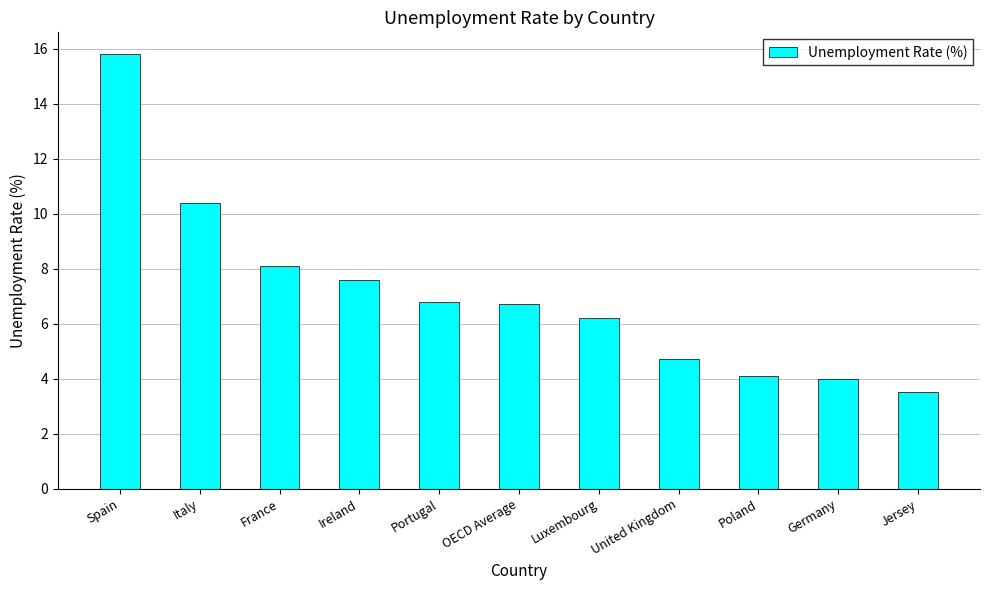

What value does the data have at Spain?

15.8